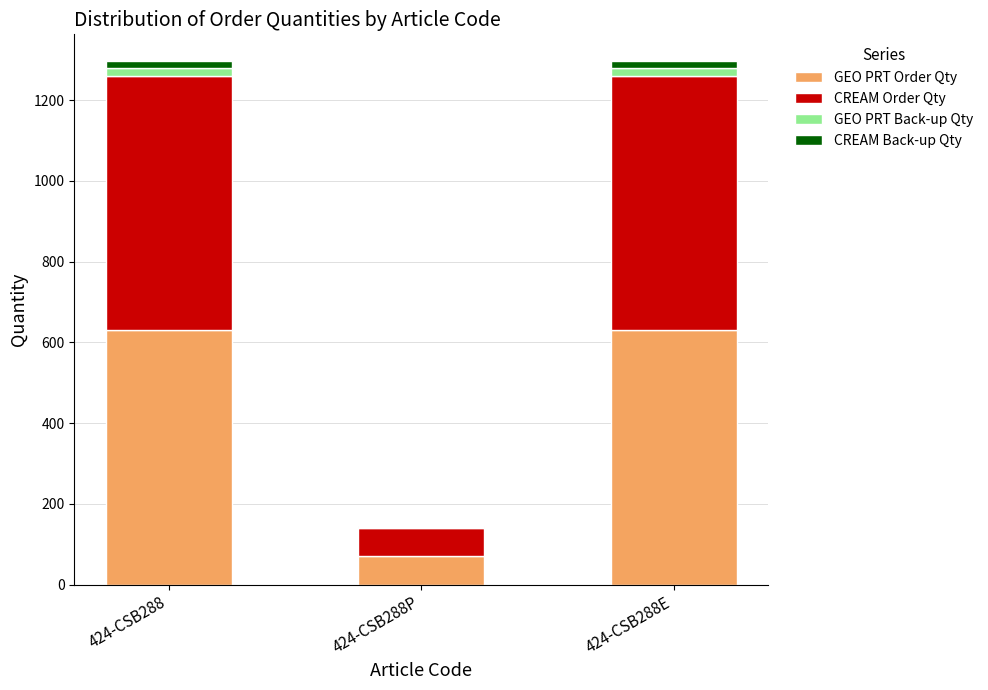

What is the sum of all GEO PRT Order Qty values?

1330.0